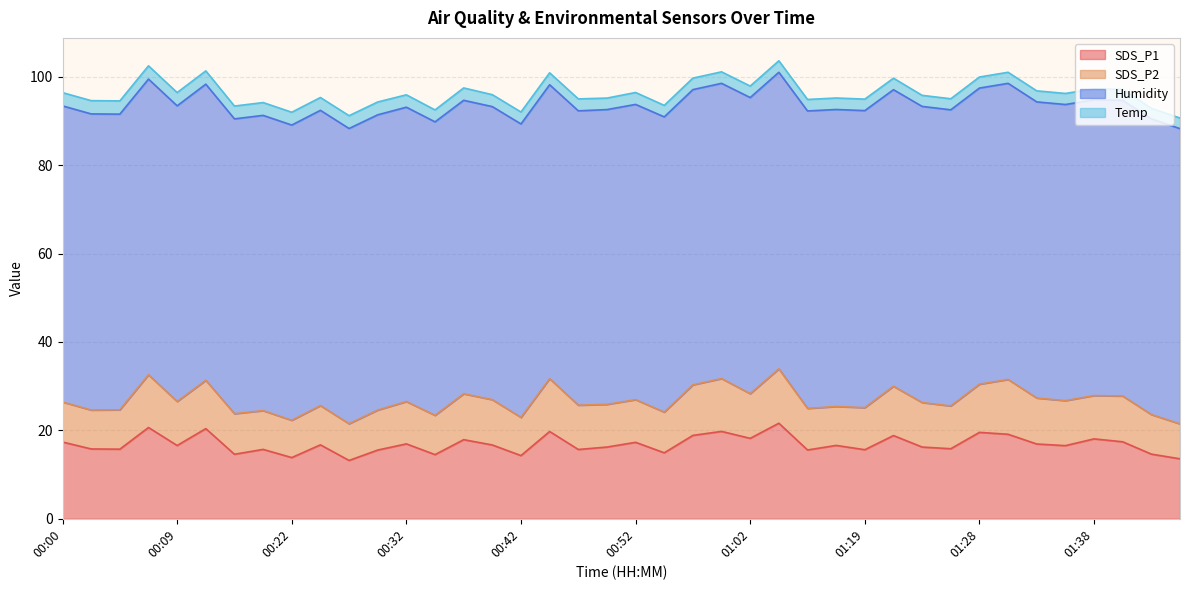

What is the average value of the SDS_P1 series?

16.8